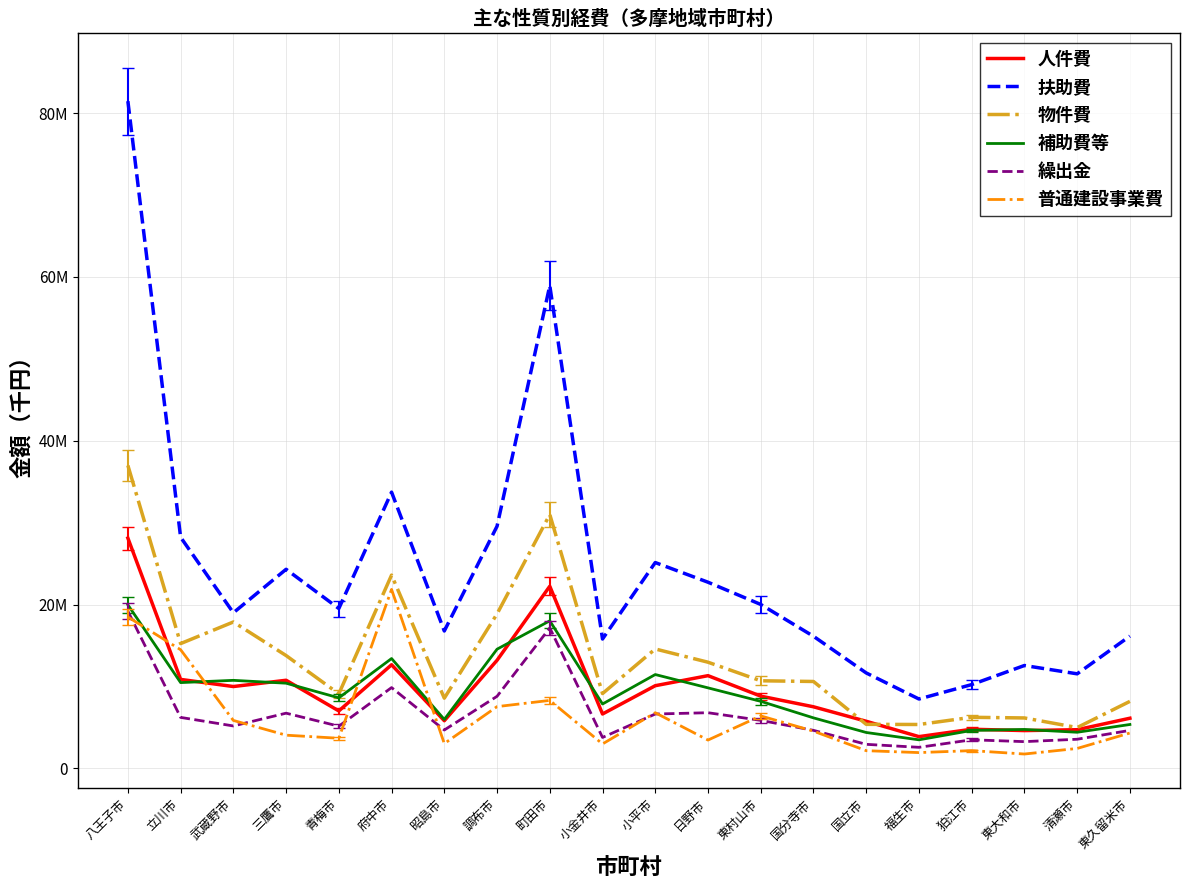

Between 町田市 and 東大和市, which series saw the biggest shift?

扶助費